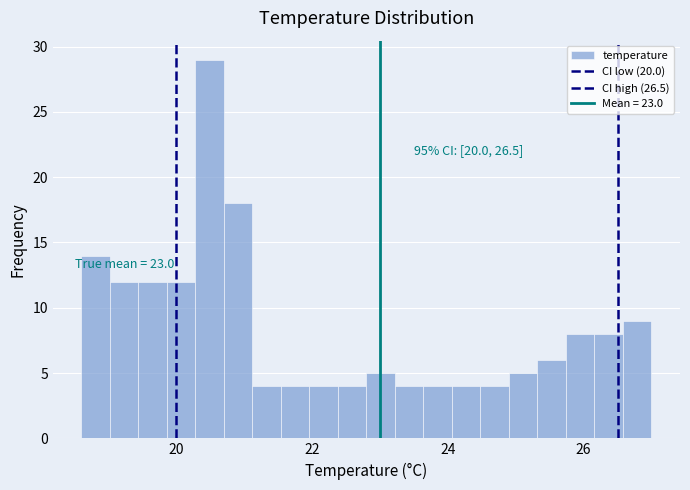

Around what value on the x-axis is the tallest bar? Give the approximate position of its centre, as read against the axis.

20.4